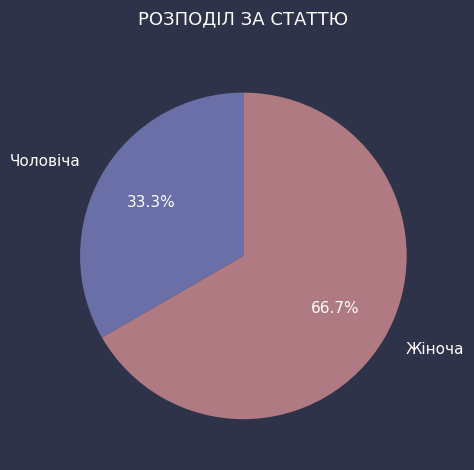

Does any single category account for the majority?

Yes